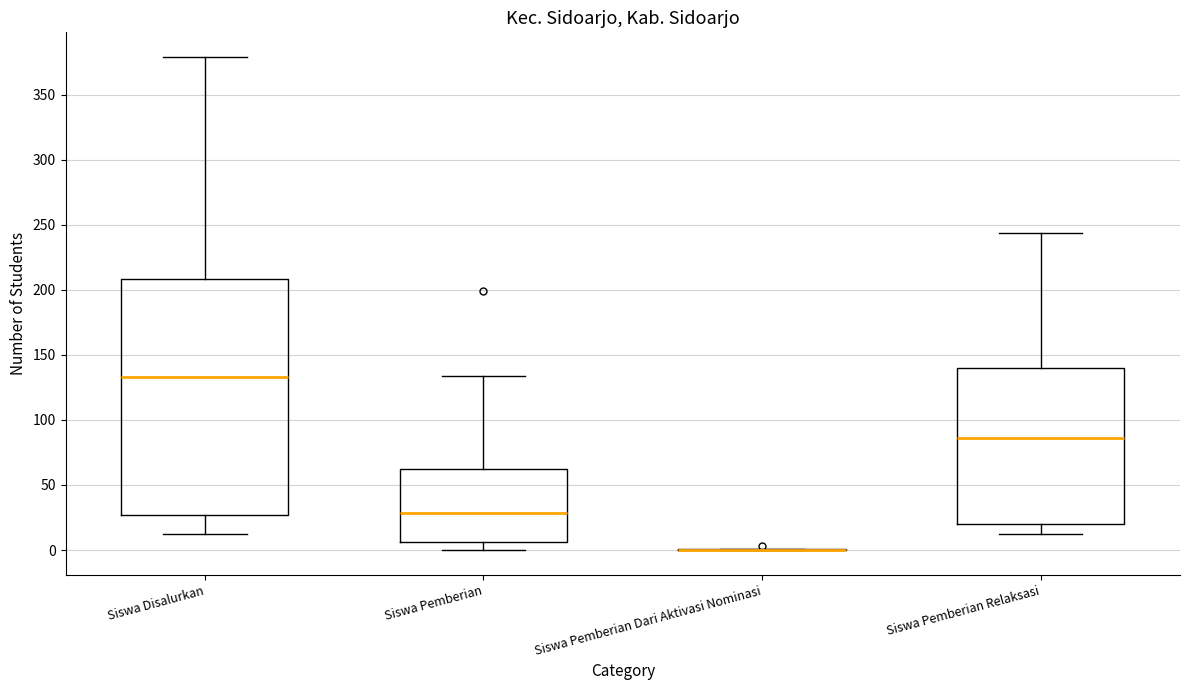

Comparing the boxes themselves (not the whiskers), which one is the tallest?

Siswa Disalurkan